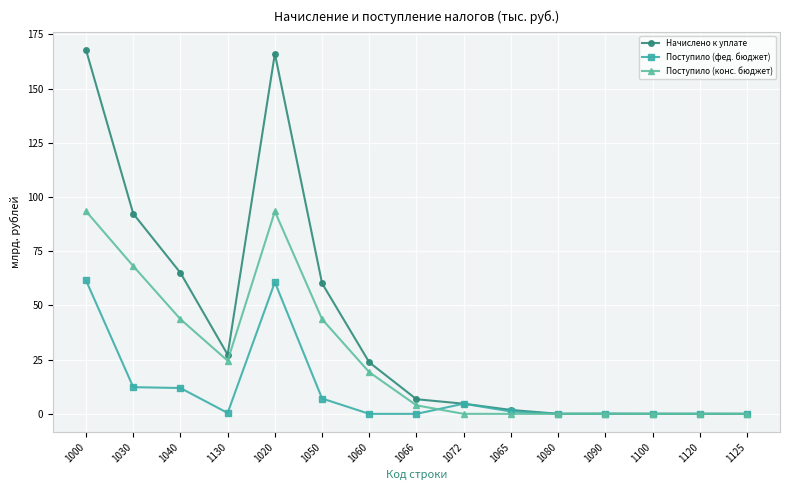

What is the sum of all Поступило (конс. бюджет) values?

390.0